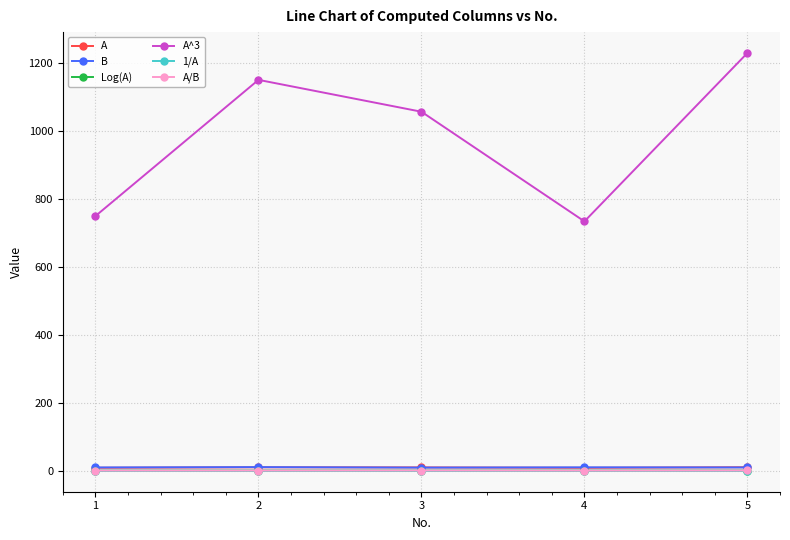

Which series has the largest range (max minus min)?

A^3